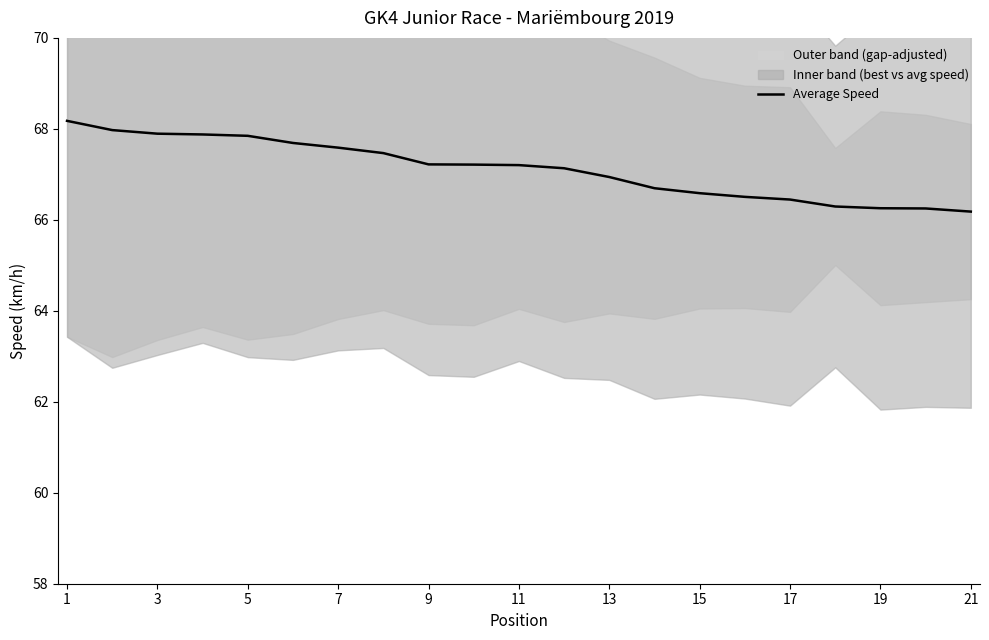

The value of Average Speed at 11 is 89.5. True or false?

False